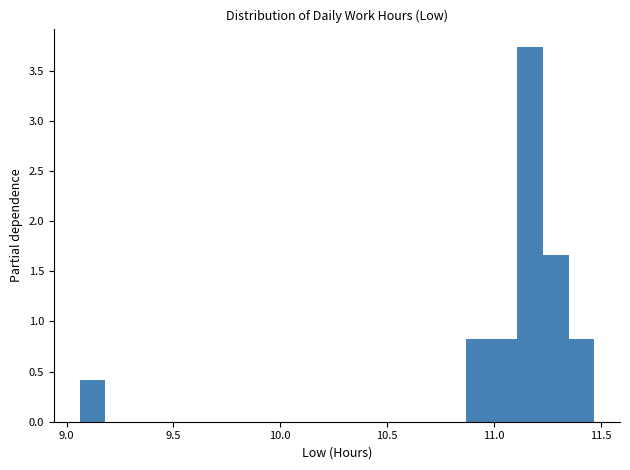

Around what value on the x-axis is the tallest bar? Give the approximate position of its centre, as read against the axis.

11.15